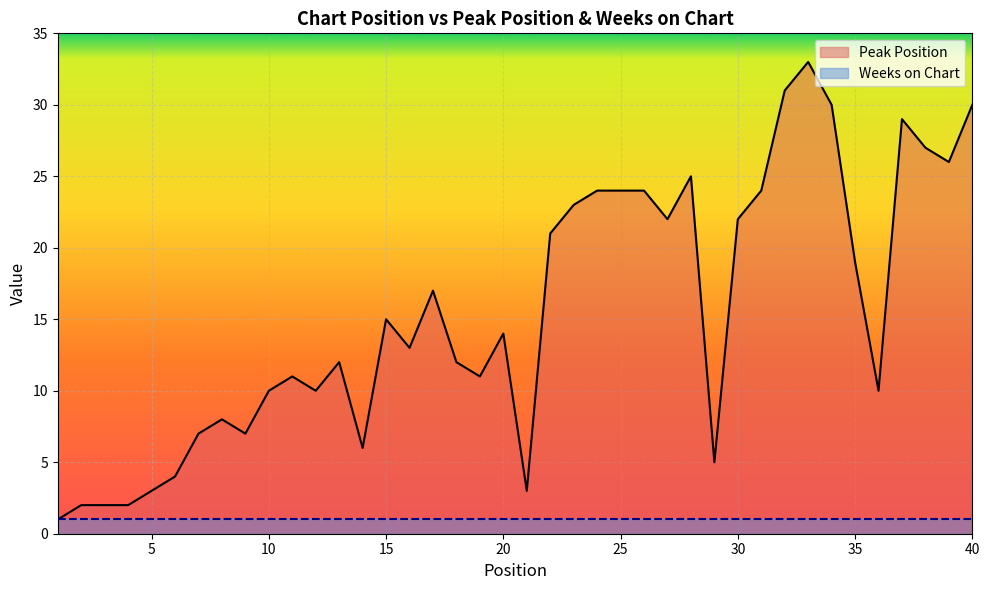

What is the change in value from 9 to 13?

+5